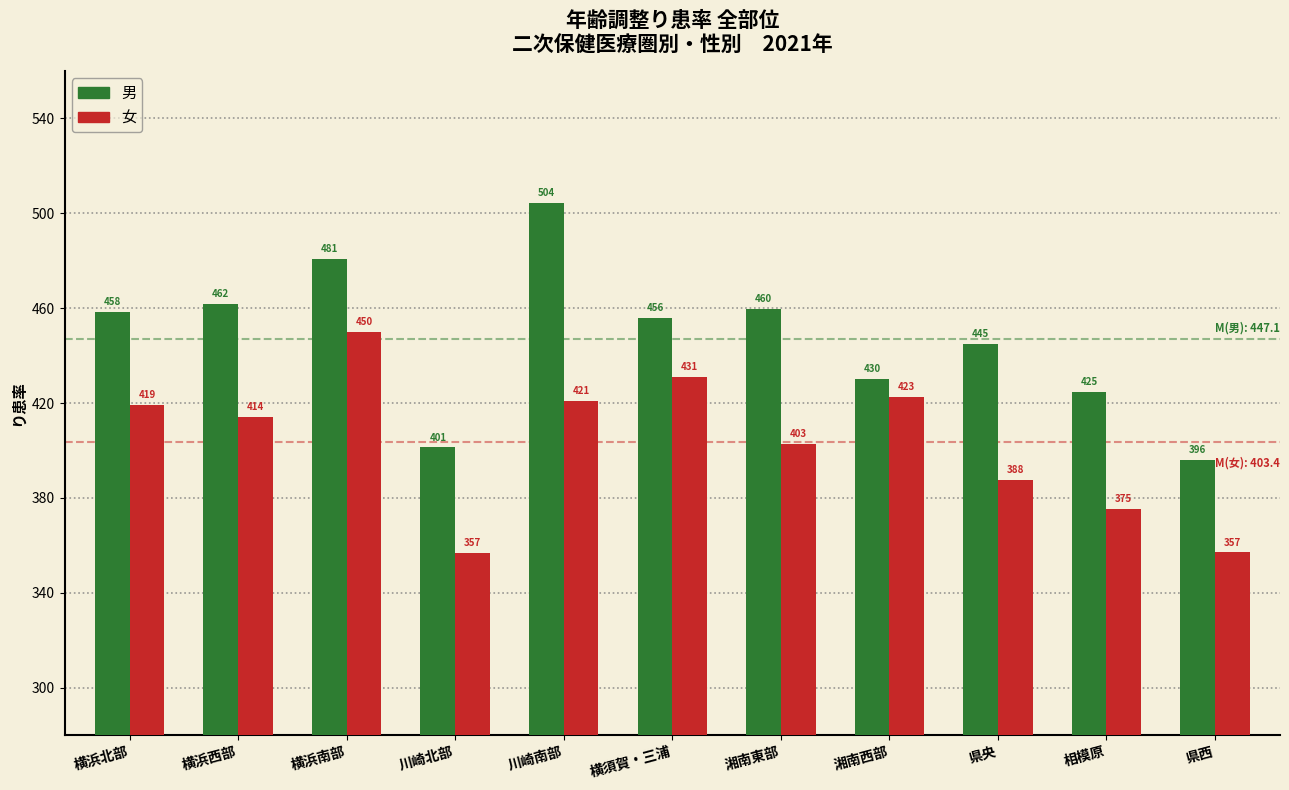

At which category is the sum across all series the highest?

横浜南部